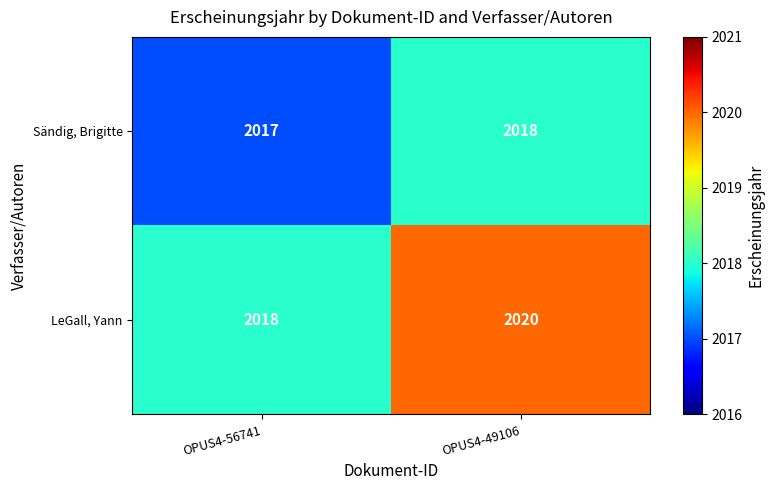

How many data points in LeGall, Yann are less than 2020?

1